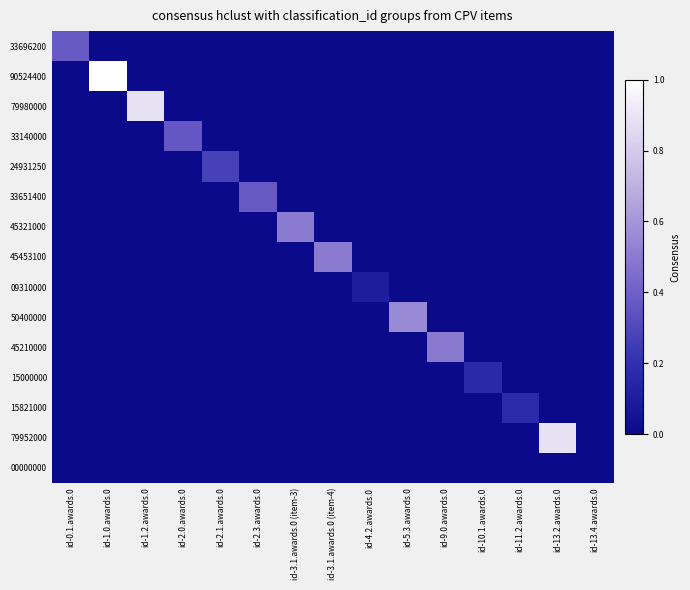

What is the difference between the highest and lowest values at id-5.3.awards.0?

0.6